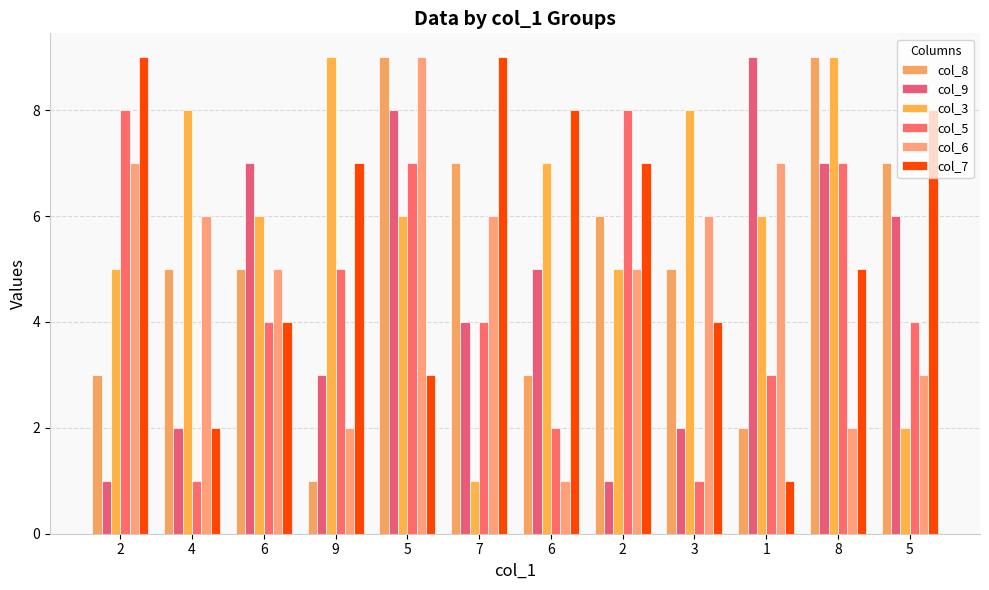

How many data points does each series have?

12